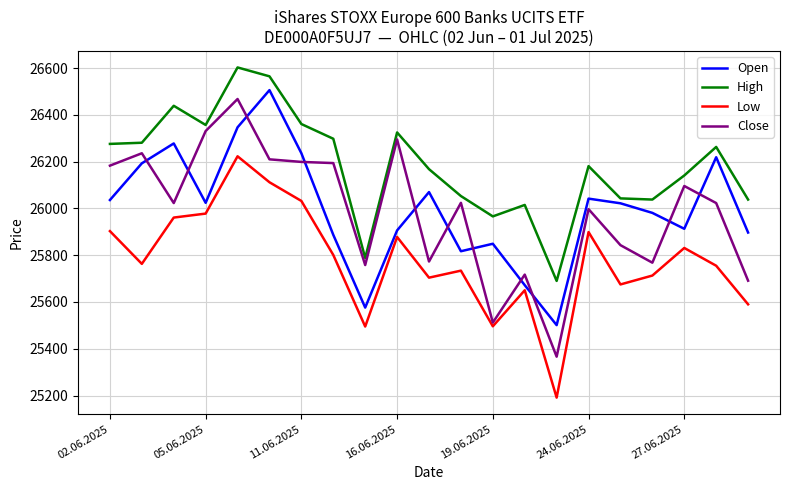

True or false: Close and Open cross at least once.

True